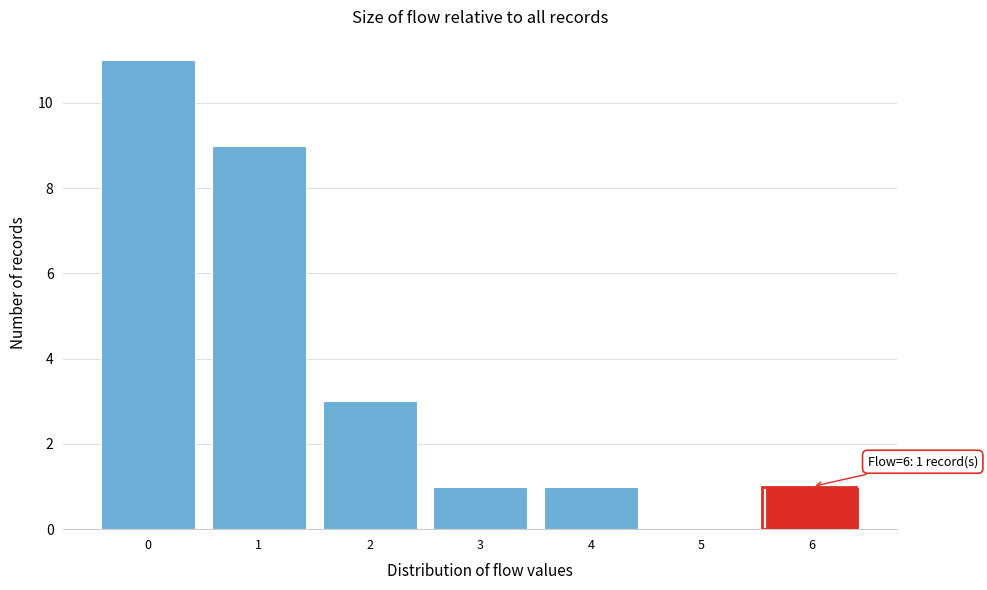

Which range on the x-axis has the tallest bar?

-0.5 to 0.5